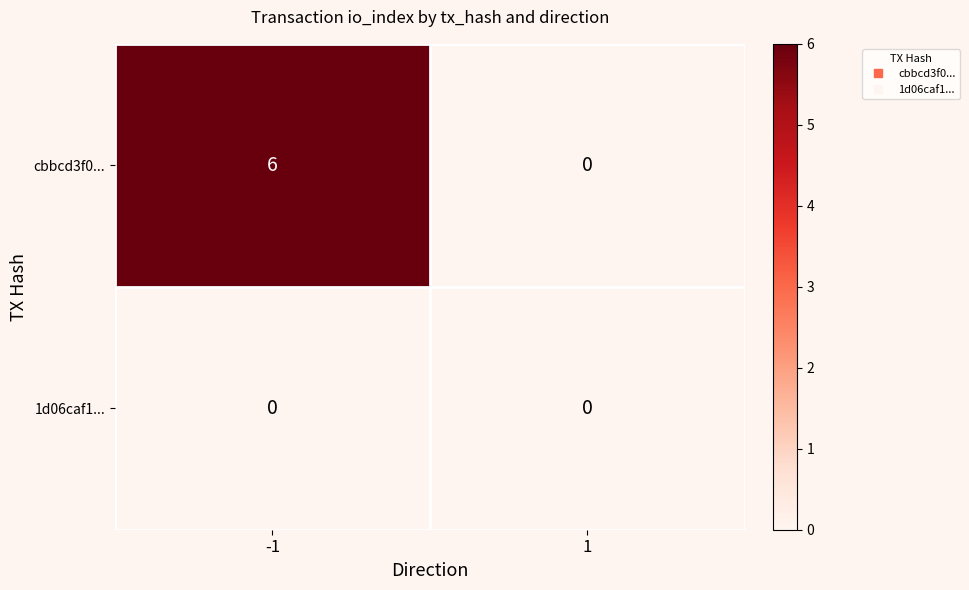

What is the maximum value for cbbcd3f0...?

6